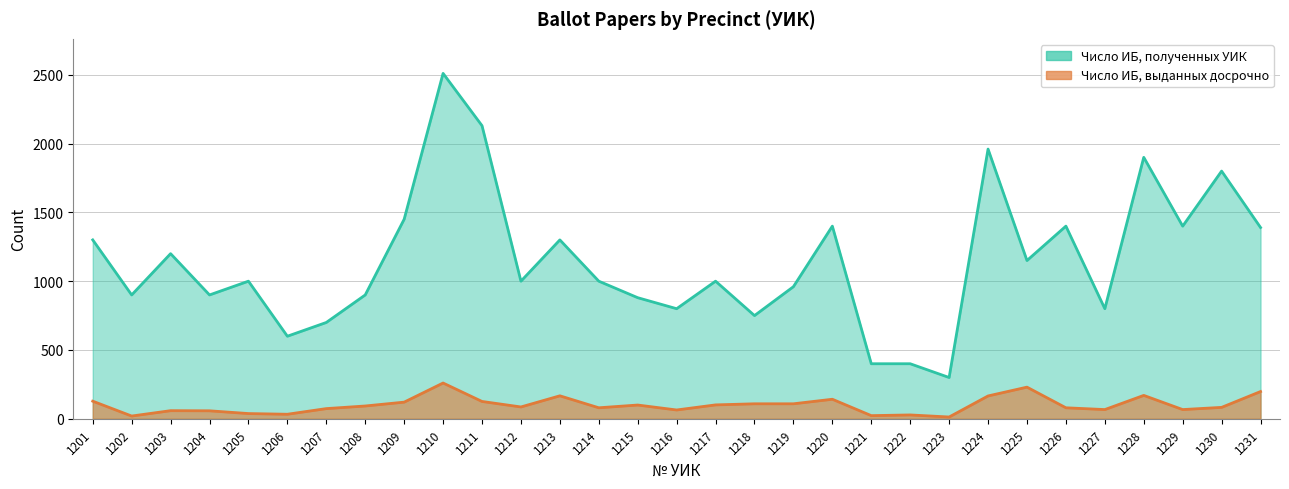

Which series has the largest total across all categories?

Число ИБ, полученных УИК